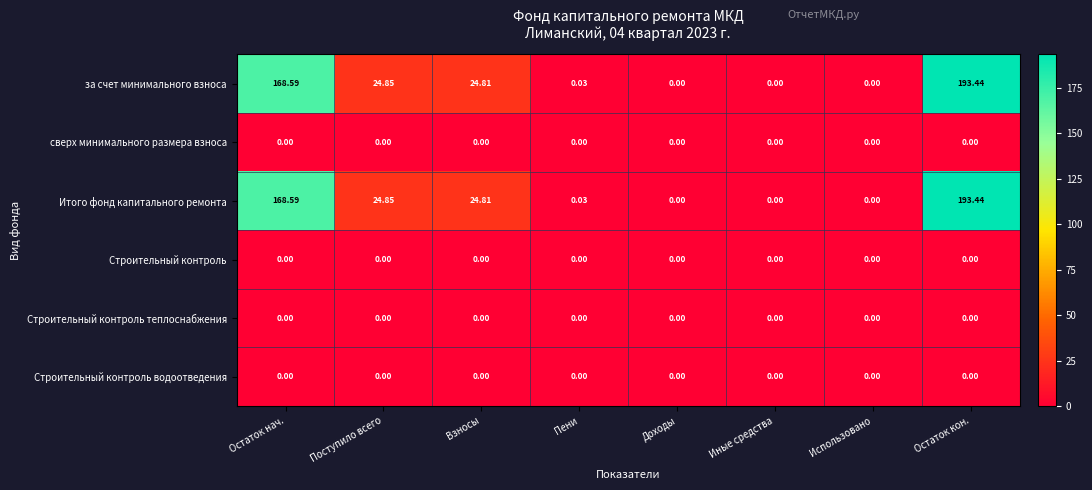

Which category has the highest value in the Итого фонд капитального ремонта series?

Остаток кон.